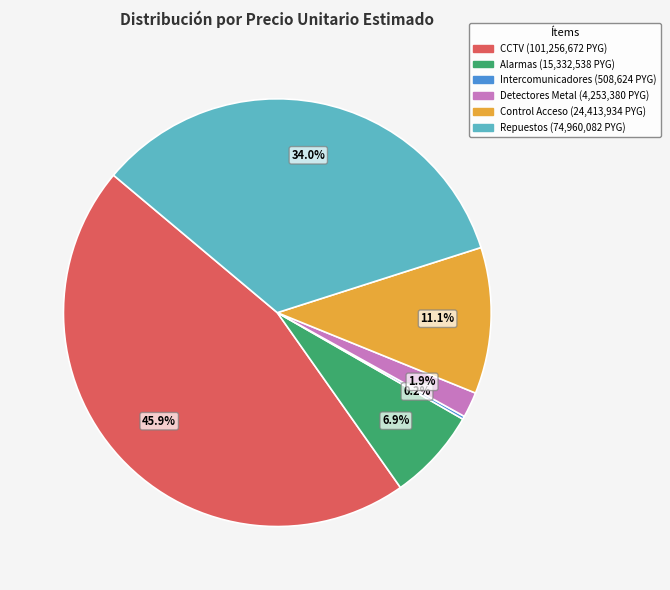

Is there any slice that represents more than half of the pie?

No